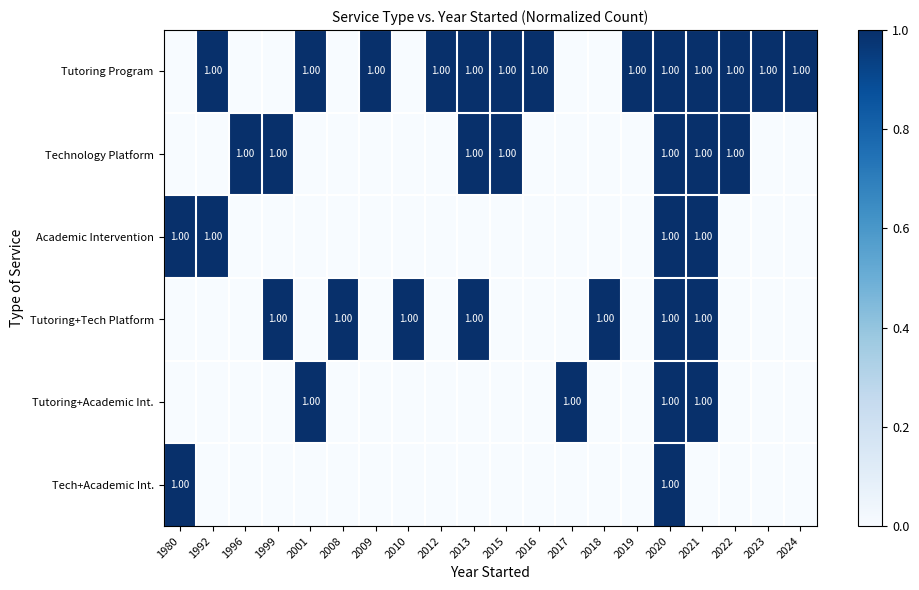

Count the Tech+Academic Int. values in the range 0 to 1.

20